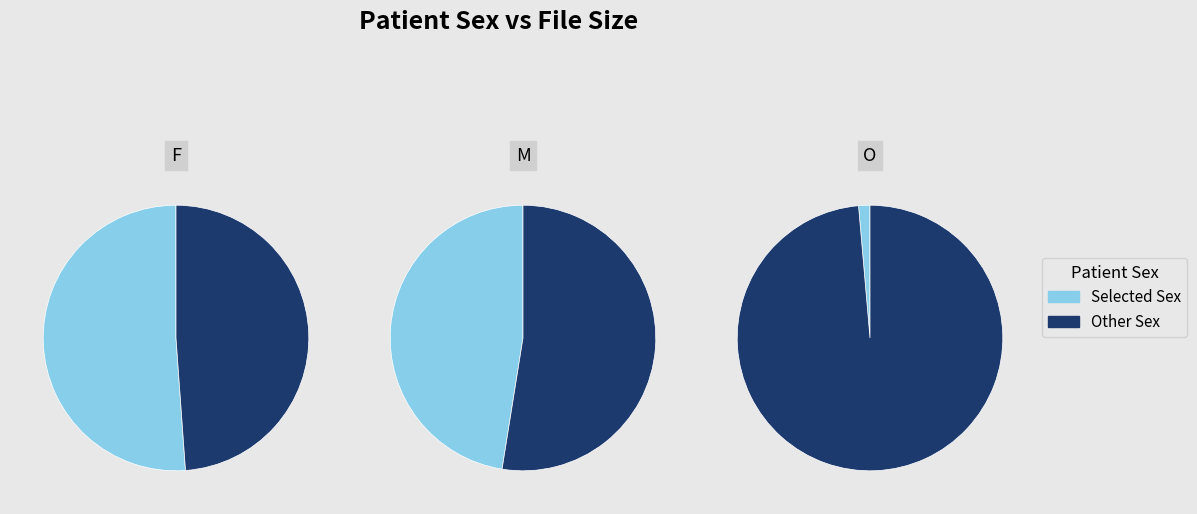

Which has a higher value, M or O?

M